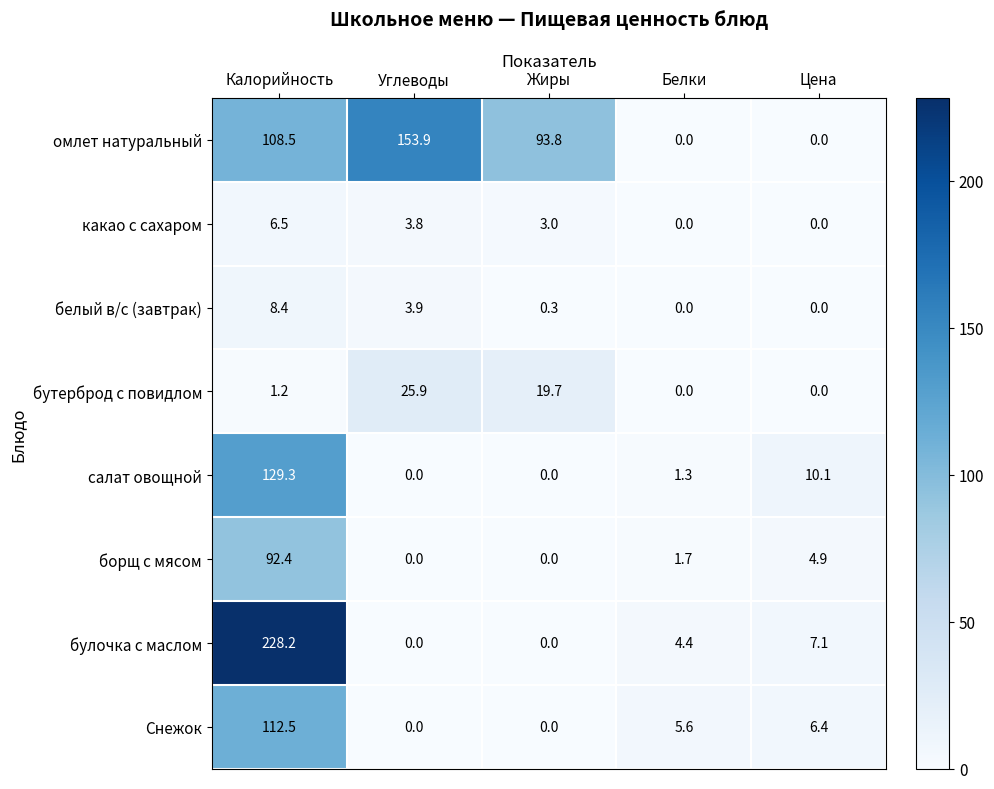

The омлет натуральный series shows 153.9 at Углеводы. True or false?

True